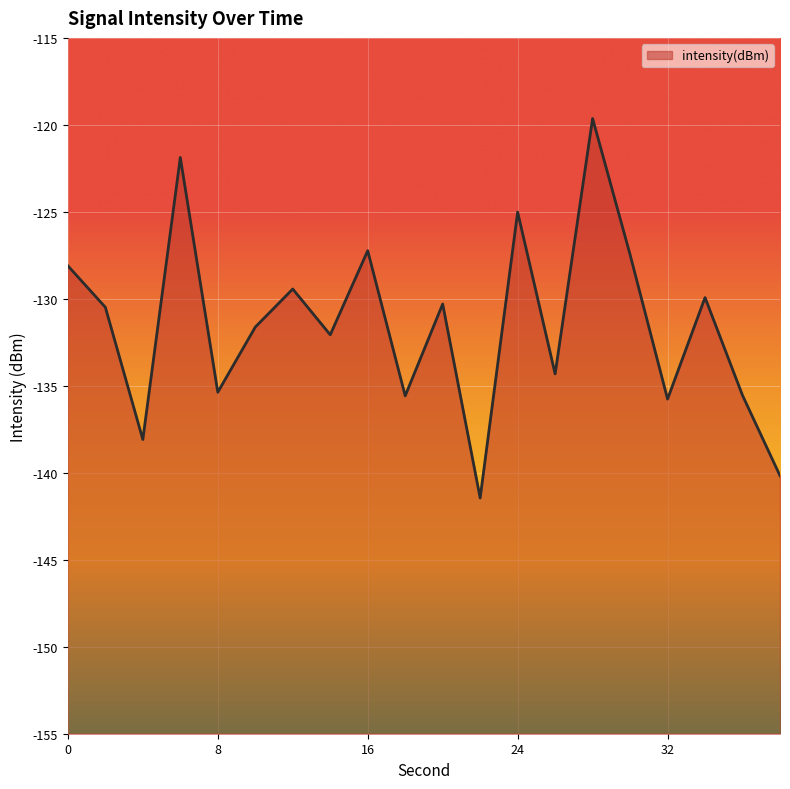

What is the greatest value displayed?

-119.6